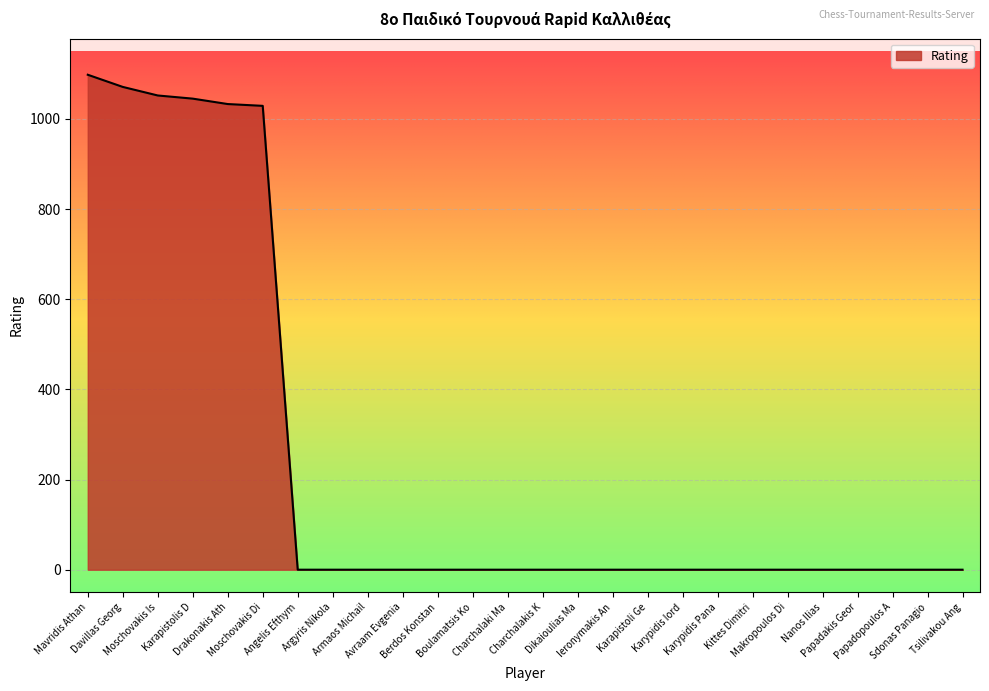

How many lines are shown in the chart?

1